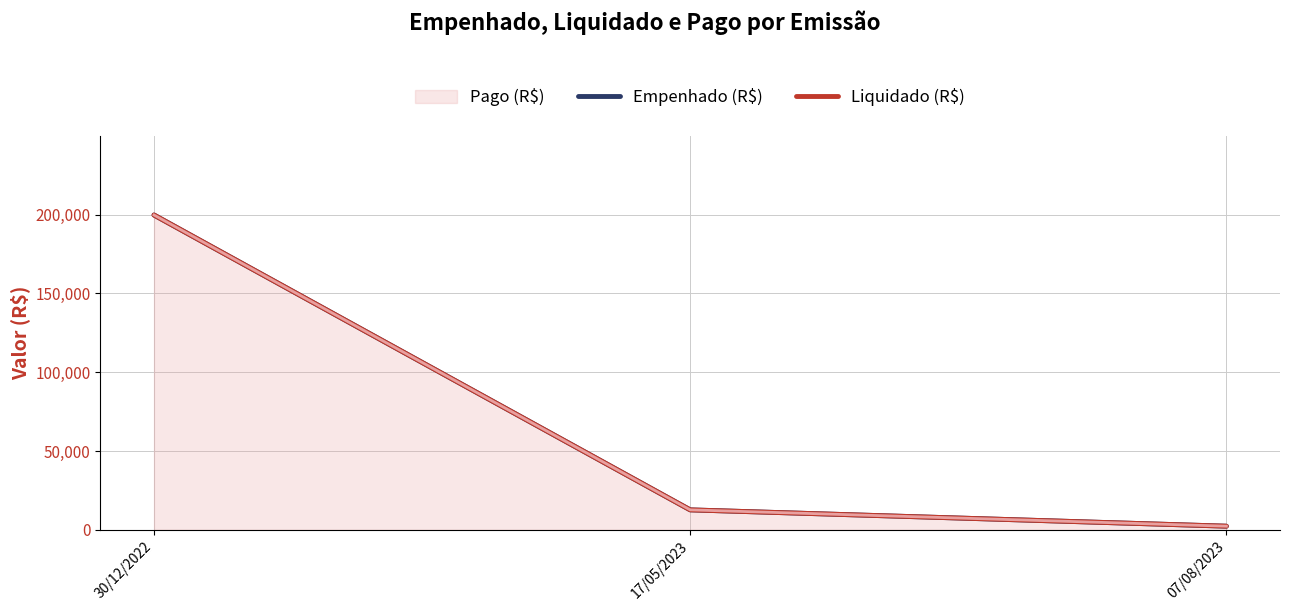

At how many categories does at least one series exceed 114947?

1